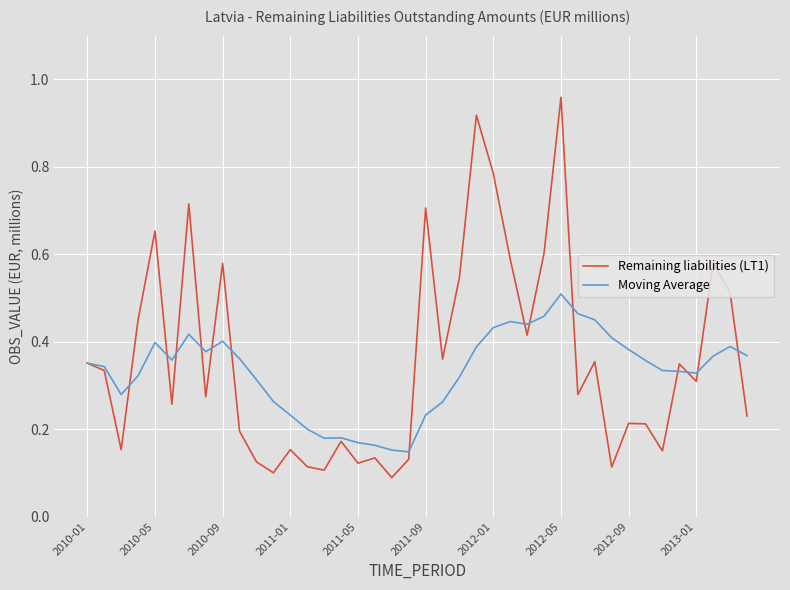

List the series in order of their peak value, lowest first.

Moving Average, Remaining liabilities (LT1)